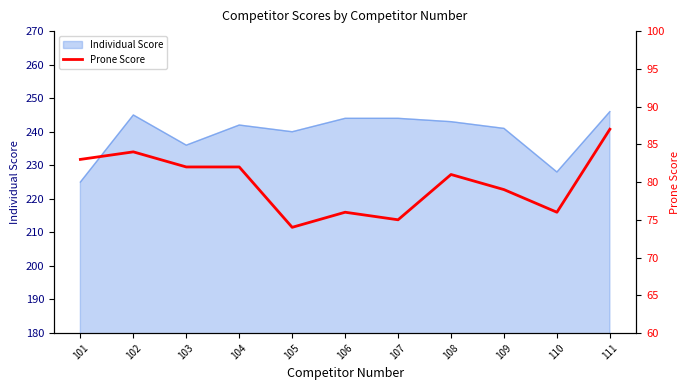

Which category has the highest value across all series?

111